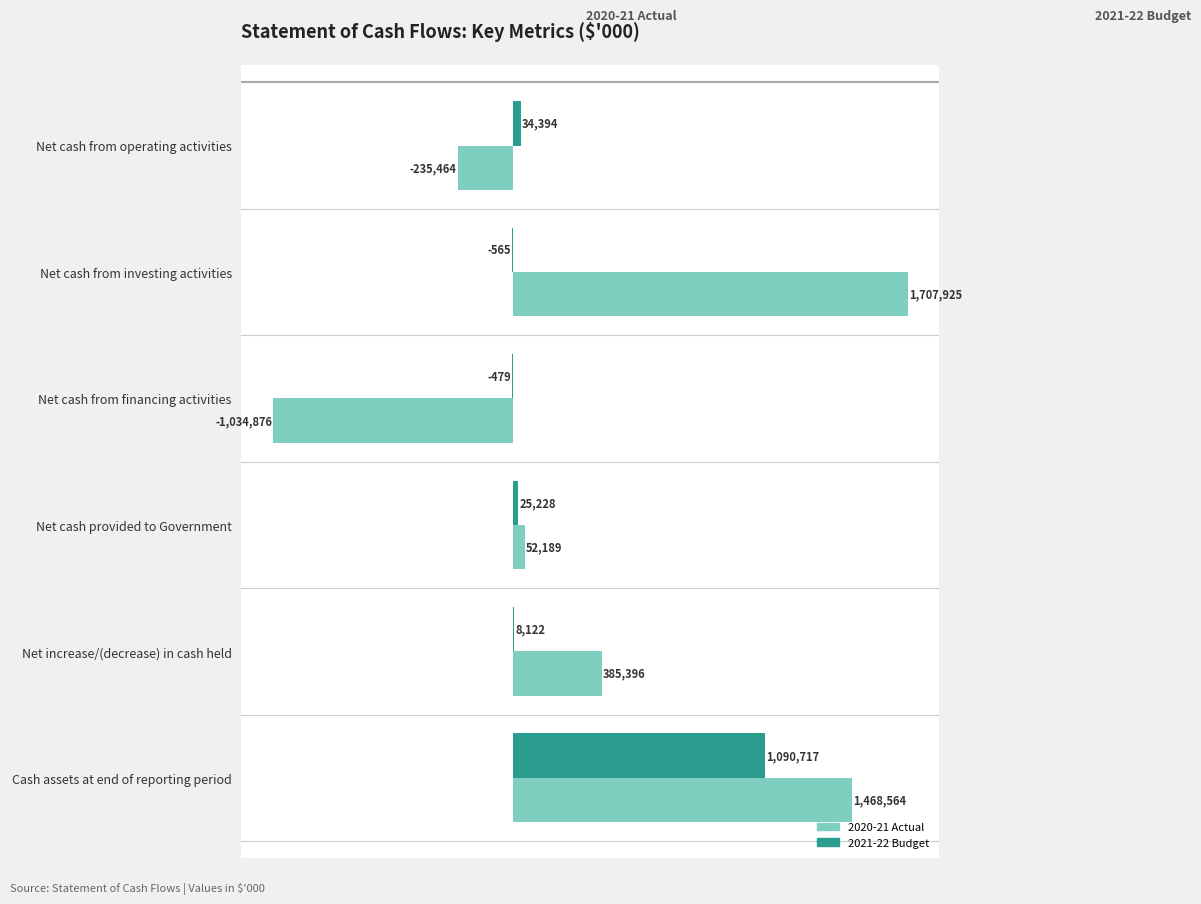

What is the maximum value shown in the chart?

1707925